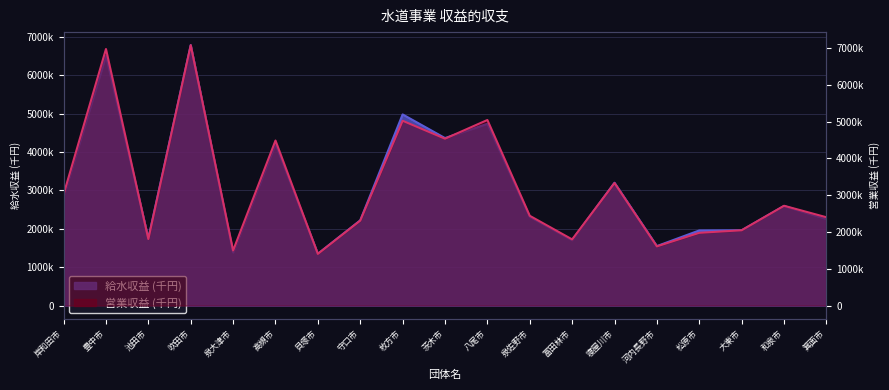

At which label is 給水収益 (千円) closest to 4068058?

高槻市